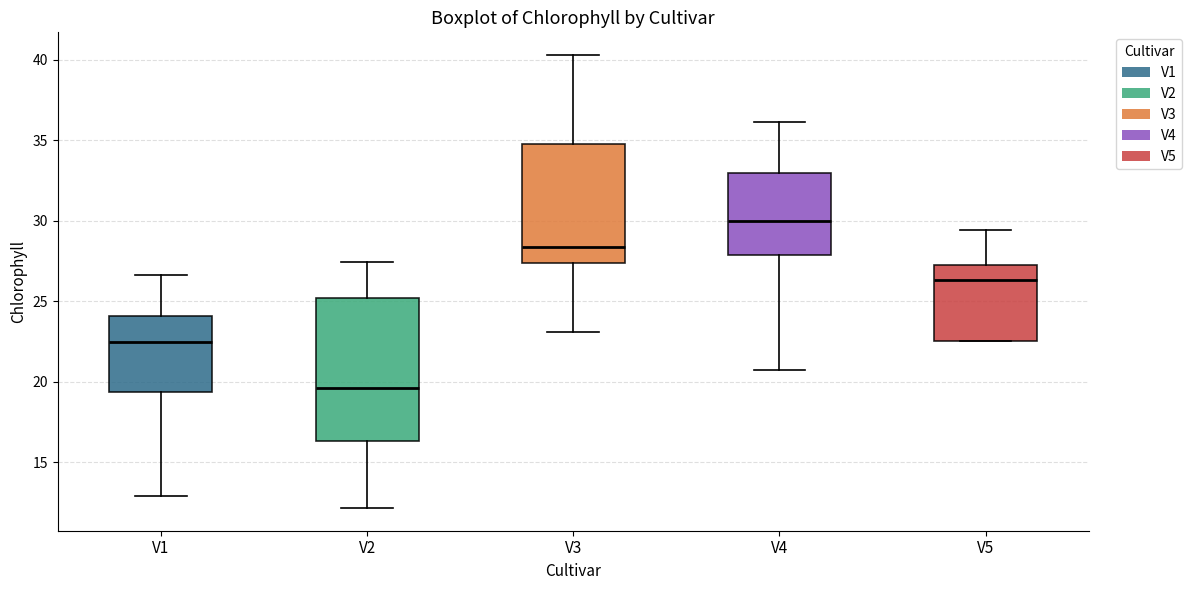

Reading left to right, read every box against the y-axis: the position of its median line, the range the box covers, and the ends of its whiskers. The values are not printed on the chart, so give them approximately, as read against the axis.

V1: median 22.5, box 19.5 to 24.0, whiskers 13.0 to 26.5
V2: median 19.5, box 16.5 to 25.0, whiskers 12.0 to 27.5
V3: median 28.5, box 27.5 to 35.0, whiskers 23.0 to 40.5
V4: median 30.0, box 28.0 to 33.0, whiskers 20.5 to 36.0
V5: median 26.5, box 22.5 to 27.5, whiskers 22.5 to 29.5